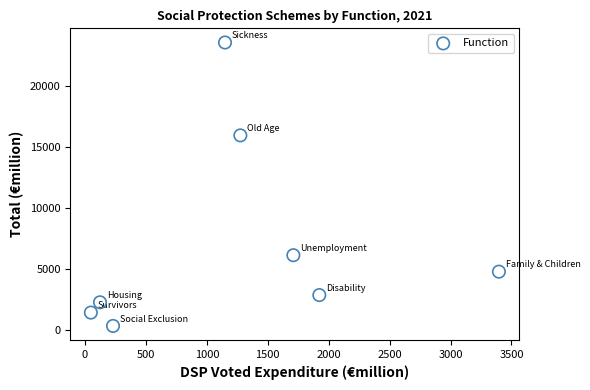

What Y value in the scatter plot is closest to 11927?

15934